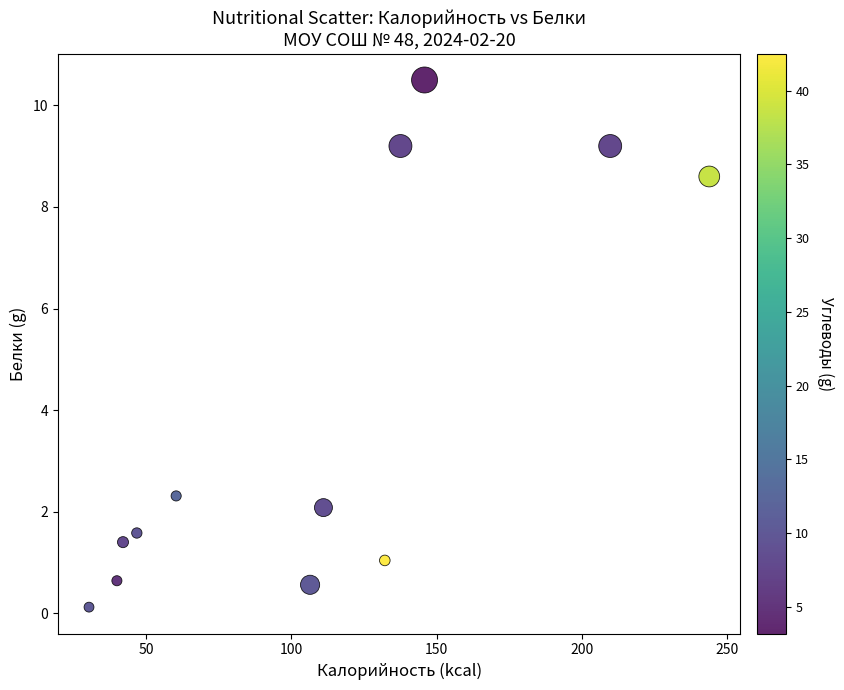

What Y value in the scatter plot is closest to 5?

2.3